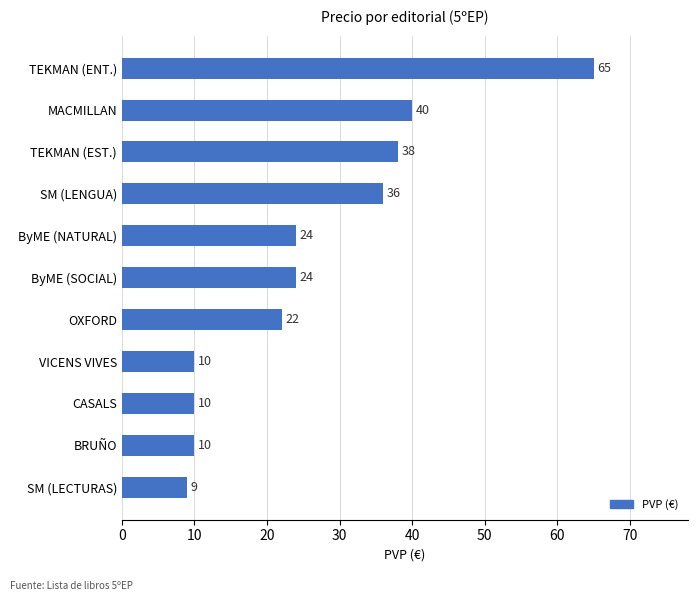

Reading bottom to top, transcribe all the data shown in this chart.

9	10	10	10	22	24	24	36	38	40	65